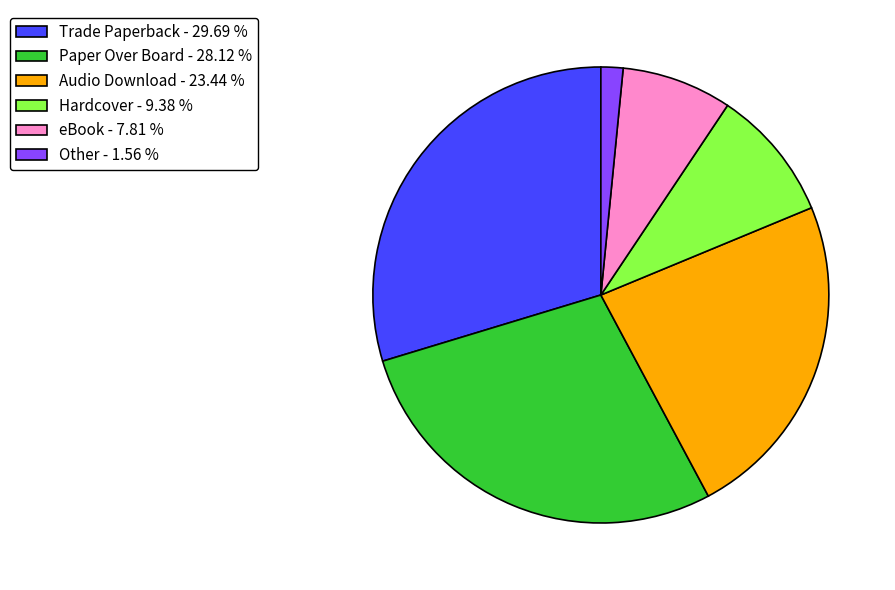

Which has a higher value, Trade Paperback or Audio Download?

Trade Paperback